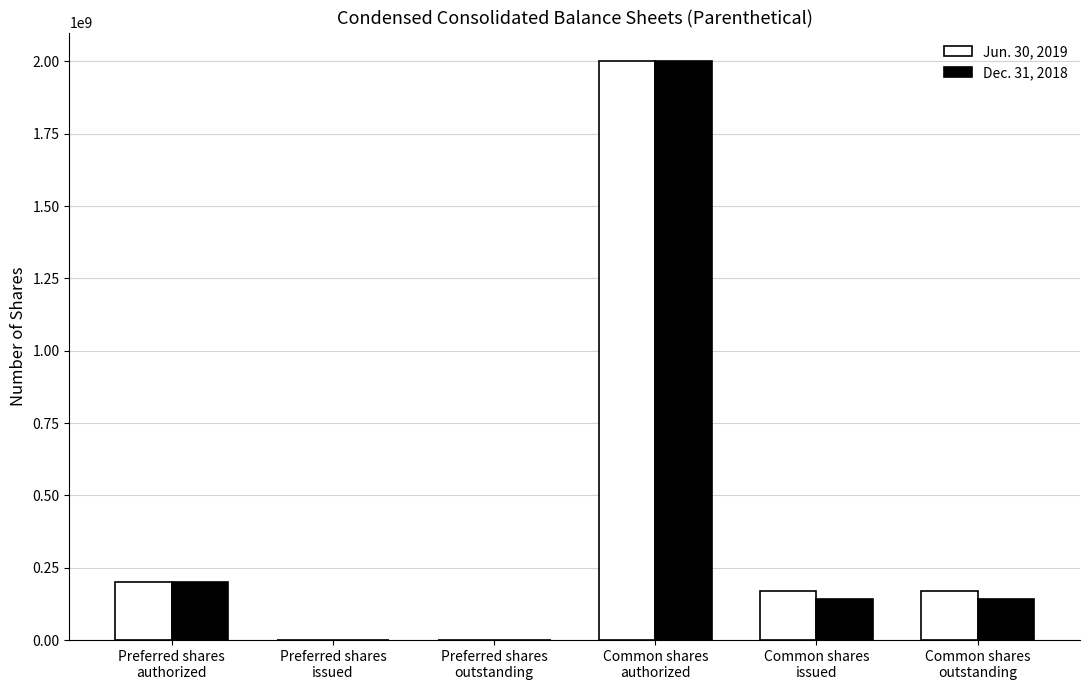

What is the greatest value displayed?

2000000000